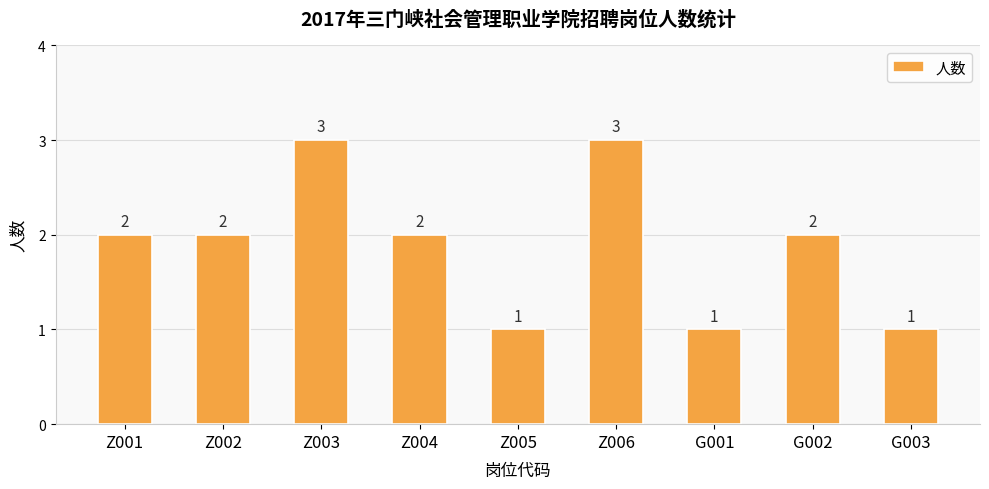

Reading left to right, list all the values displayed in this chart.

2	2	3	2	1	3	1	2	1